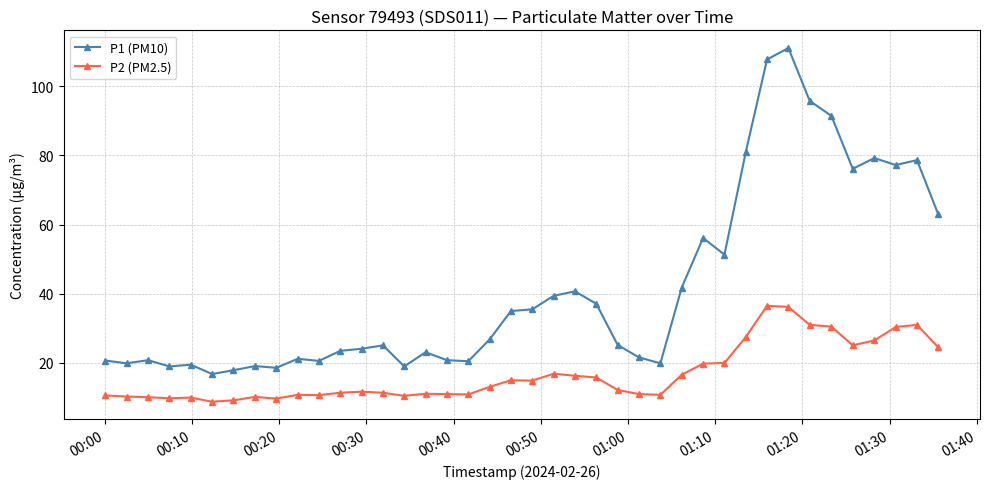

Rank the series by their maximum value, from lowest to highest.

P2 (PM2.5), P1 (PM10)